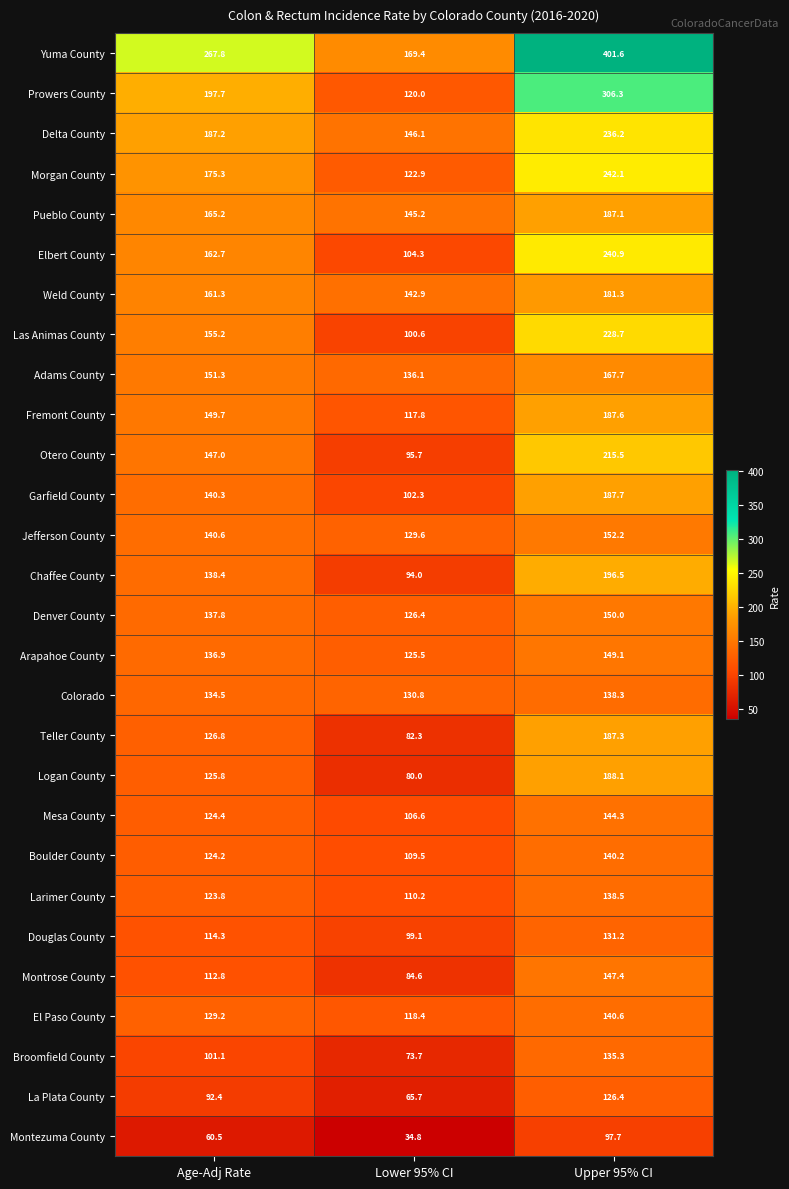

Which series changed the most between Lower 95% CI and Upper 95% CI?

Yuma County